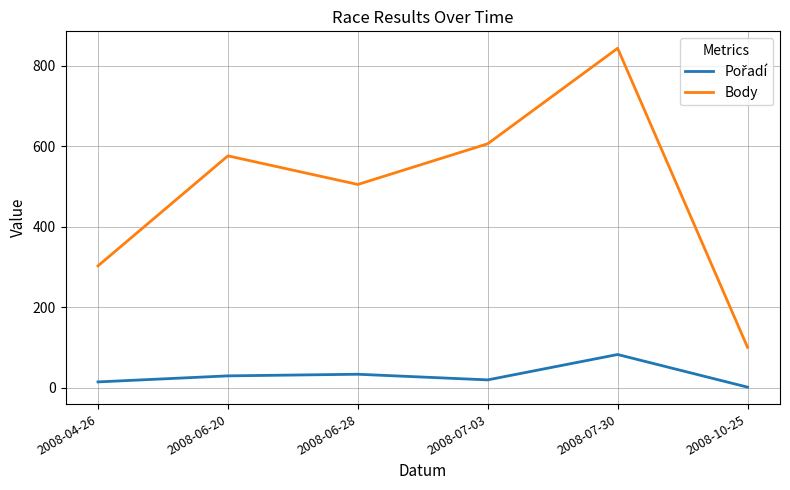

Which label corresponds to the largest value in the chart?

2008-07-30